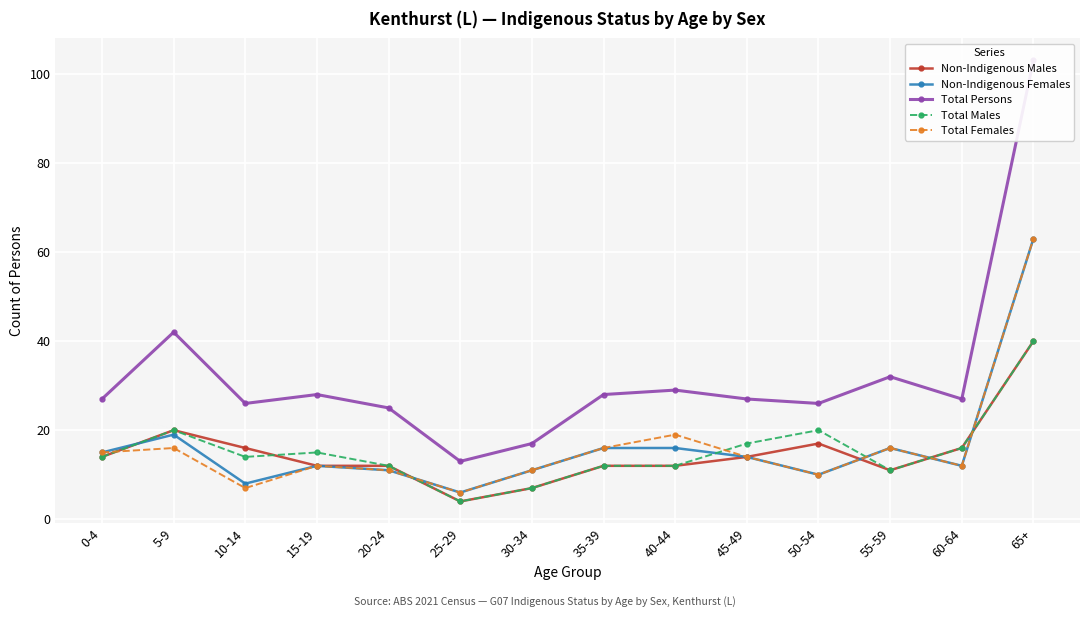

Which series has the largest total across all categories?

Total Persons